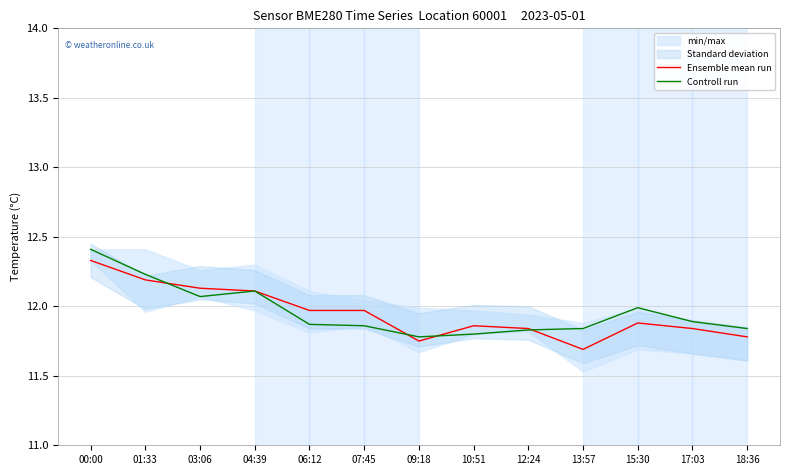

True or false: Ensemble mean run has a value of 11.8 at 18:36.

True